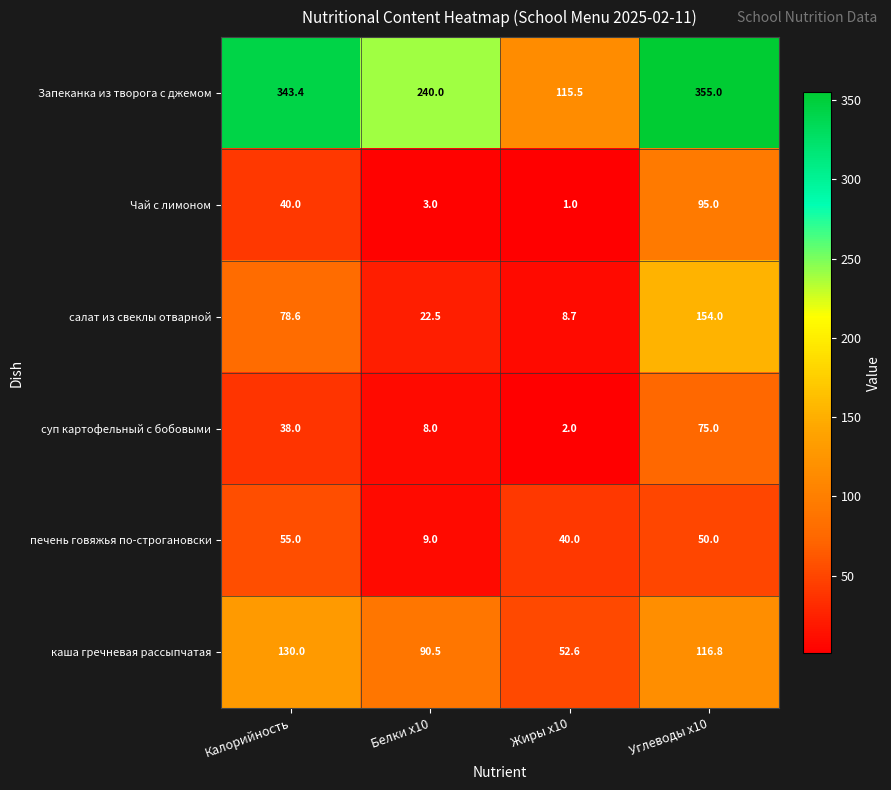

At which category does the chart reach its minimum across all series?

Жиры x10